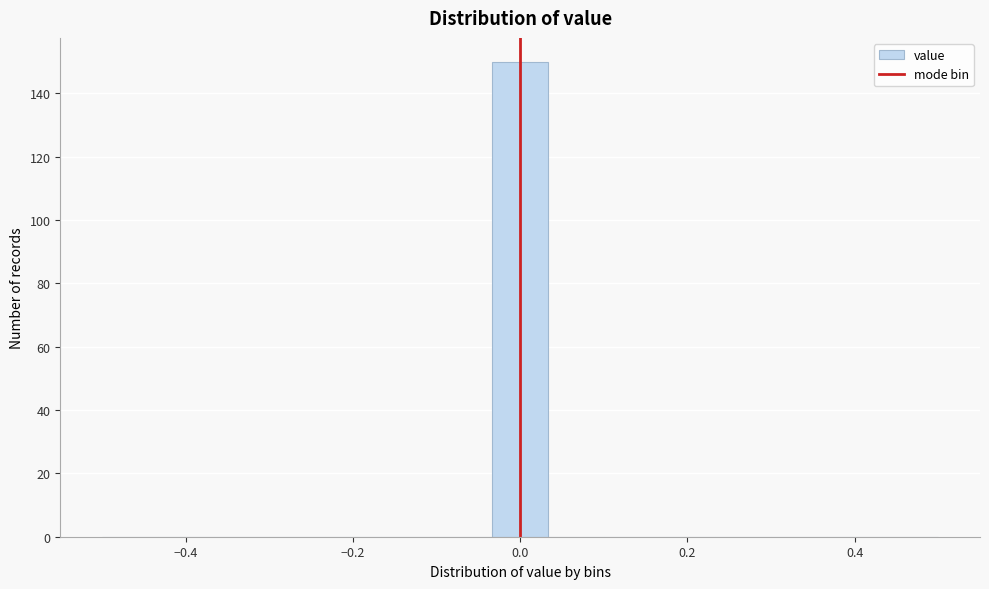

Around what value on the x-axis is the tallest bar? Give the approximate position of its centre, as read against the axis.

0.00